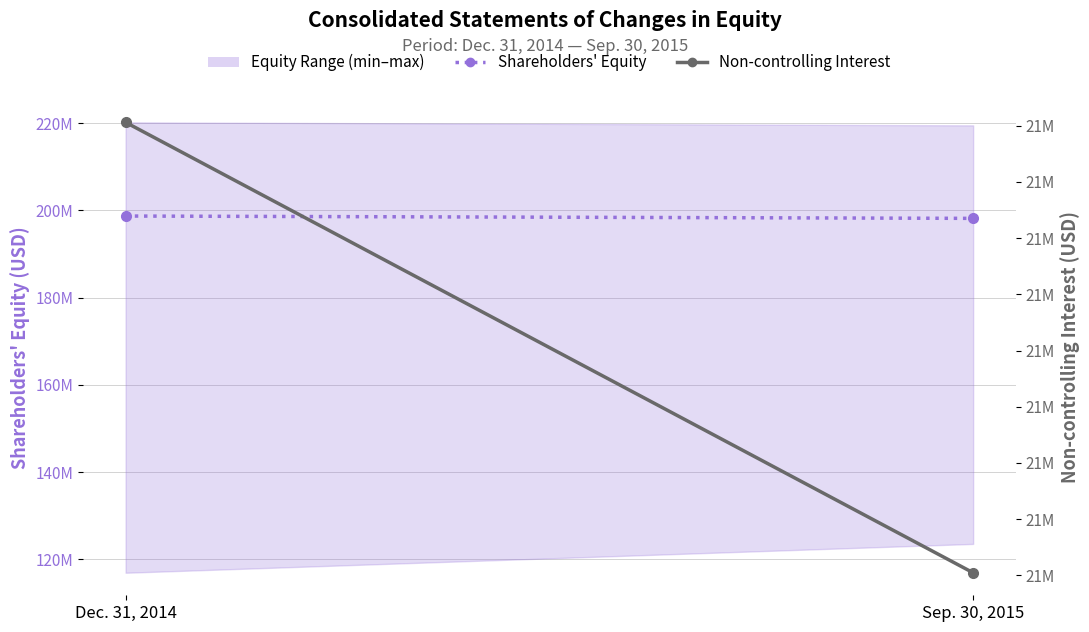

Rank the series by their average value, from highest to lowest.

Shareholders' Equity, Non-controlling Interest